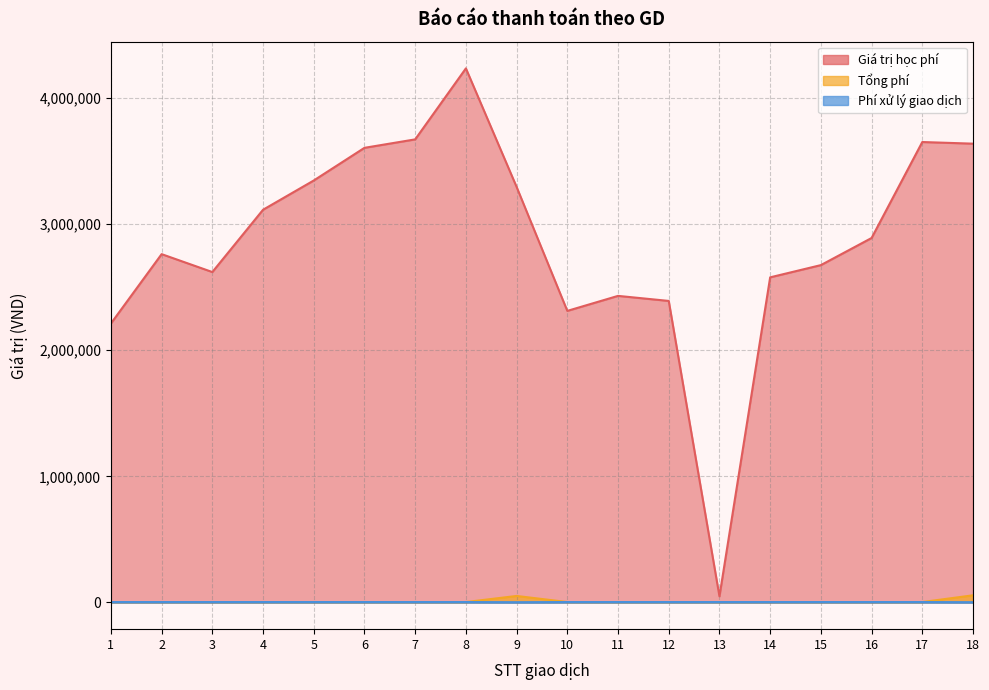

True or false: Giá trị học phí has a value of 1492769 at 1.

False